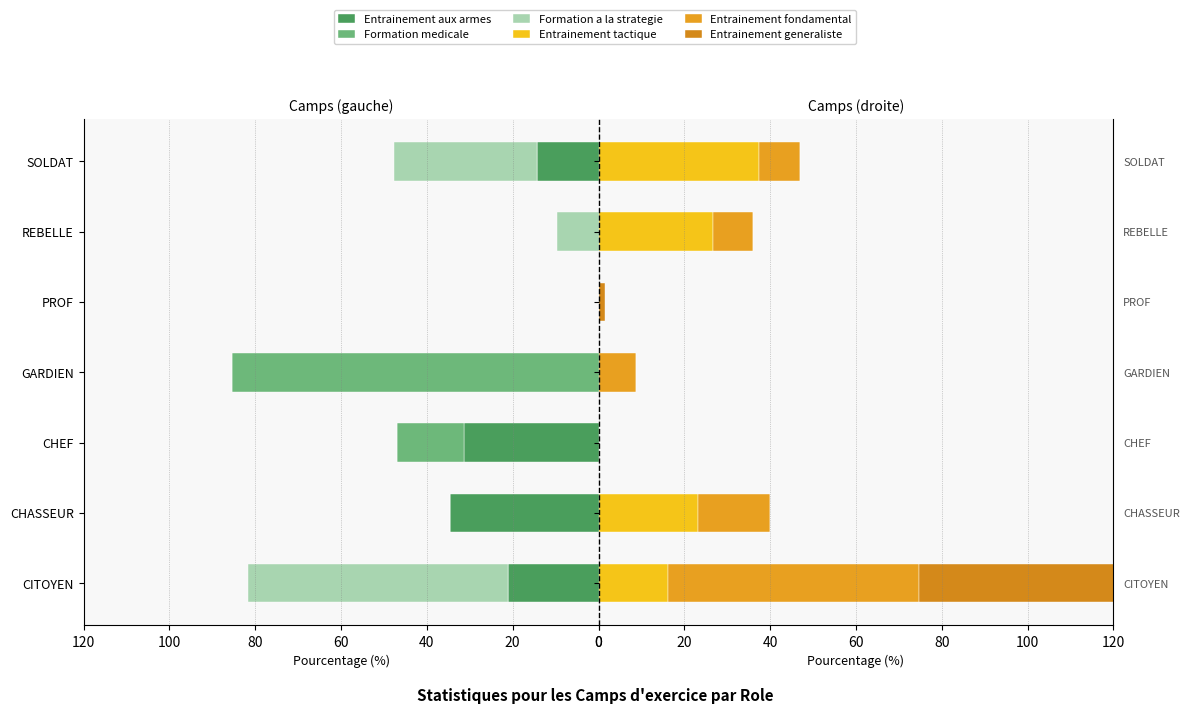

True or false: Entrainement aux armes has a value of 14.9 at CHEF.

False